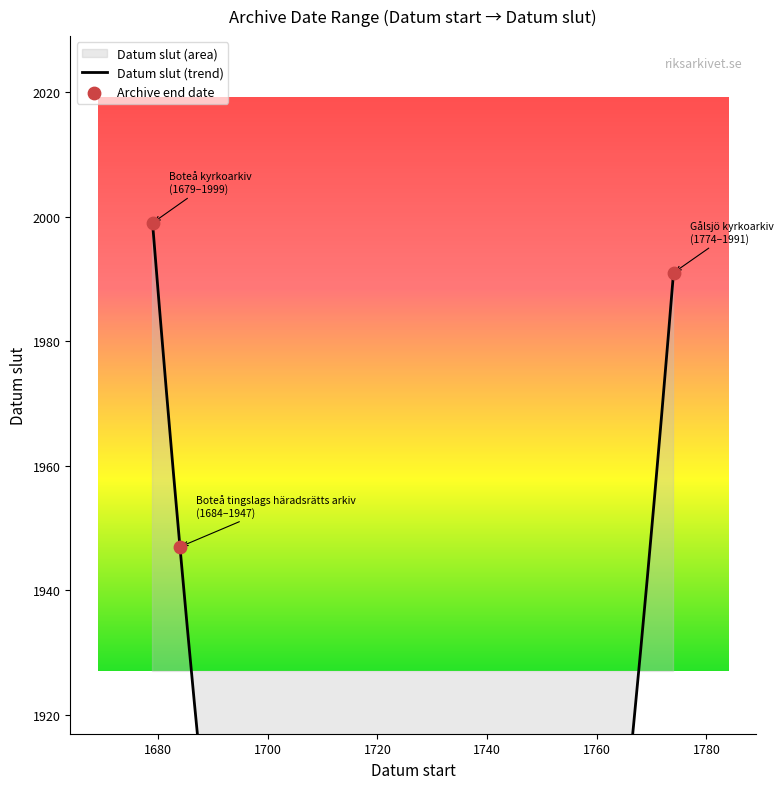

Which has a higher value, Gålsjö kyrkoarkiv or Boteå kyrkoarkiv?

Boteå kyrkoarkiv